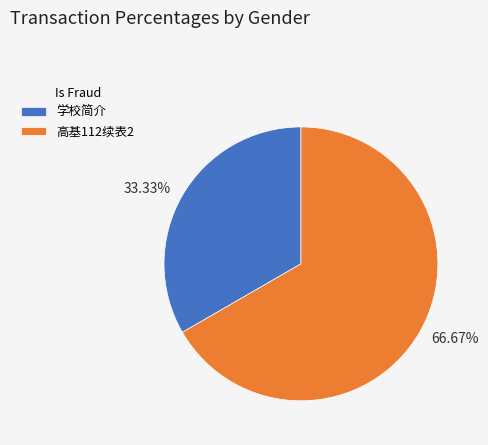

To the nearest percent, what is the difference between the 高基112续表2 and 学校简介 slice percentages?

33%